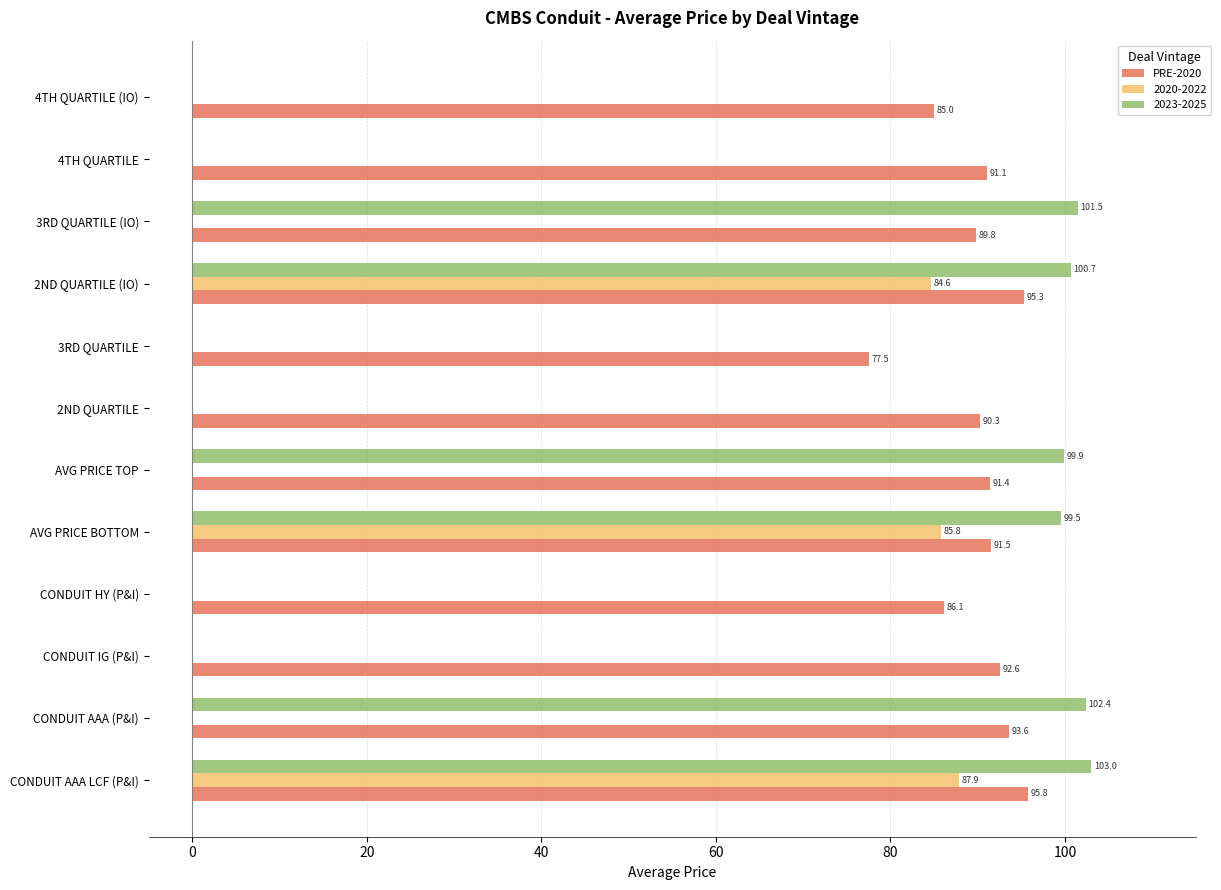

What is the sum of the 2020-2022 values at 2ND QUARTILE (IO) and 3RD QUARTILE (IO)?

84.6